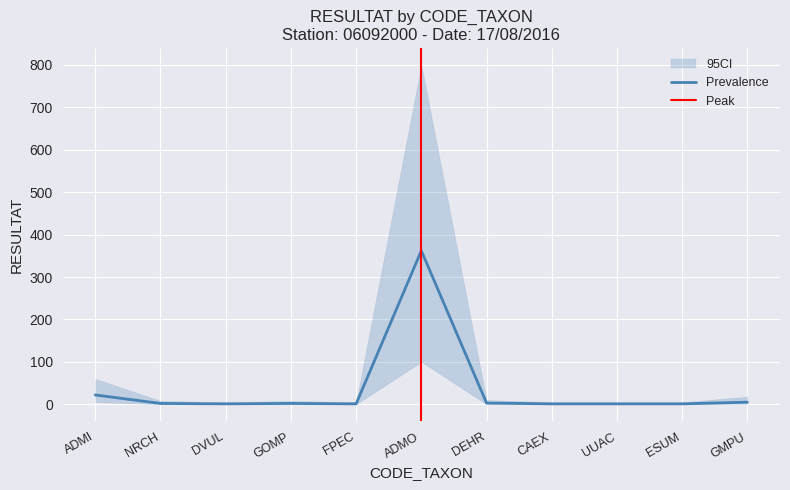

Reading left to right, transcribe all the data shown in this chart.

22	2	1	2	1	362	3	1	1	1	5